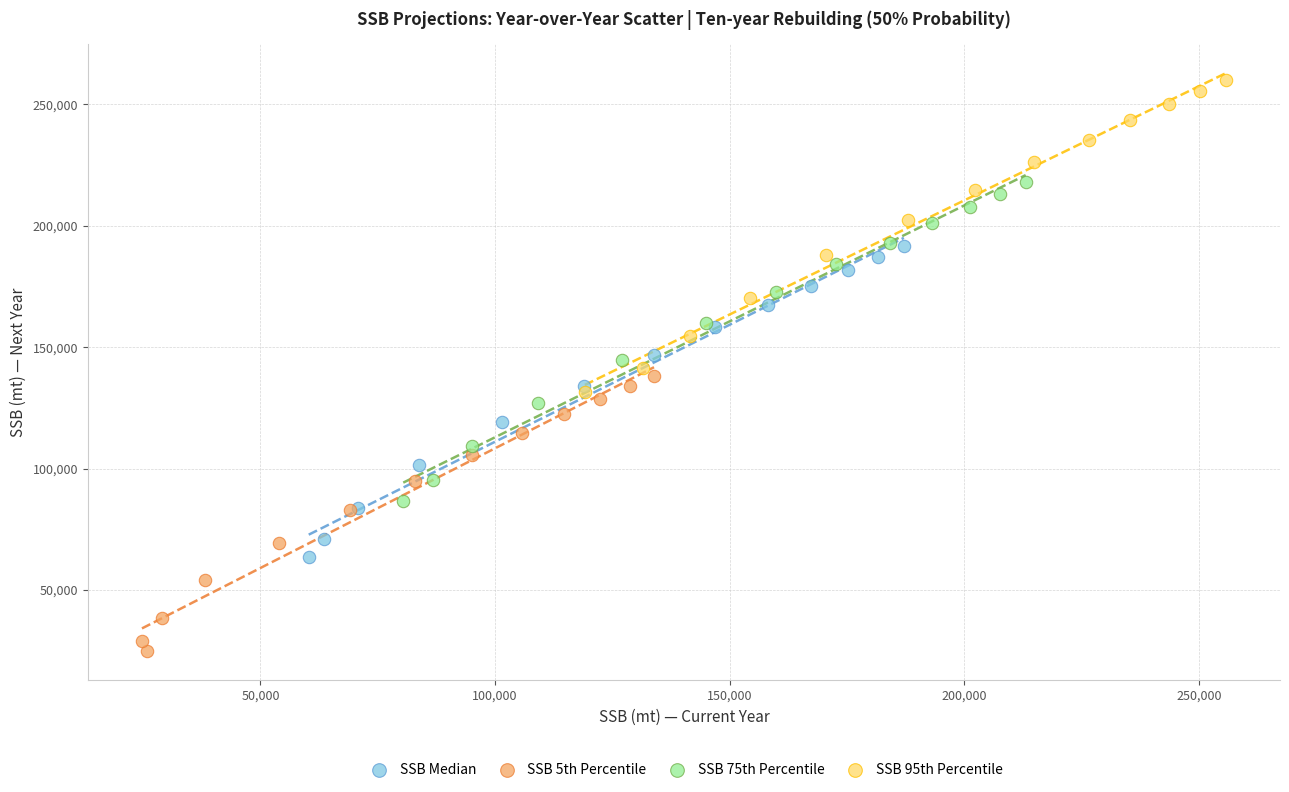

Which series contains the highest Y value?

SSB 95th Percentile